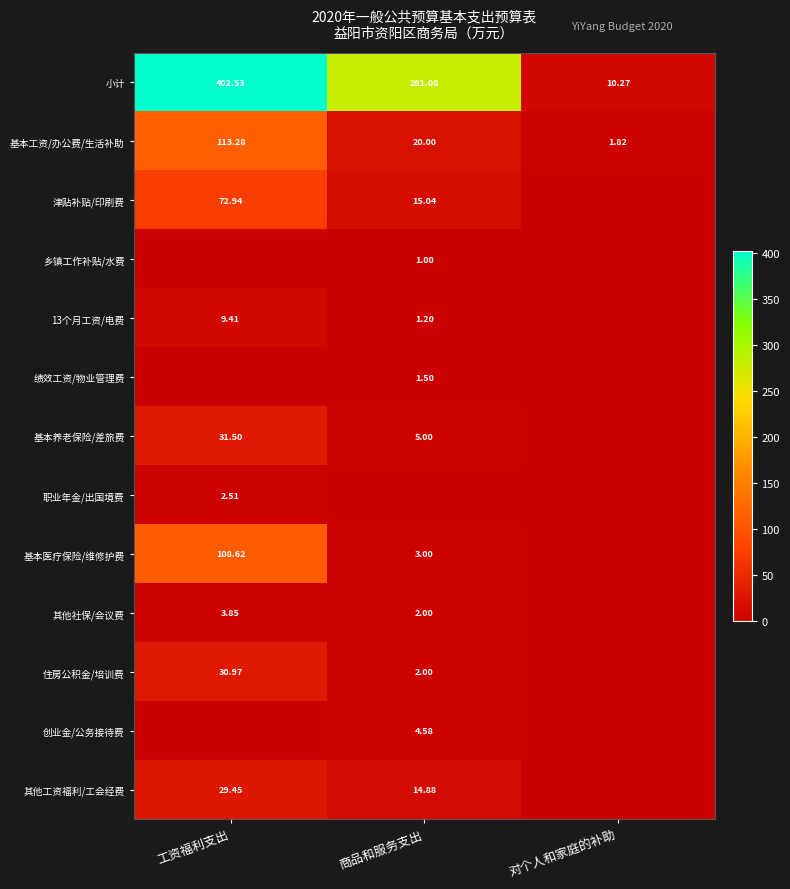

At which label does 基本工资/办公费/生活补助 reach its minimum?

对个人和家庭的补助